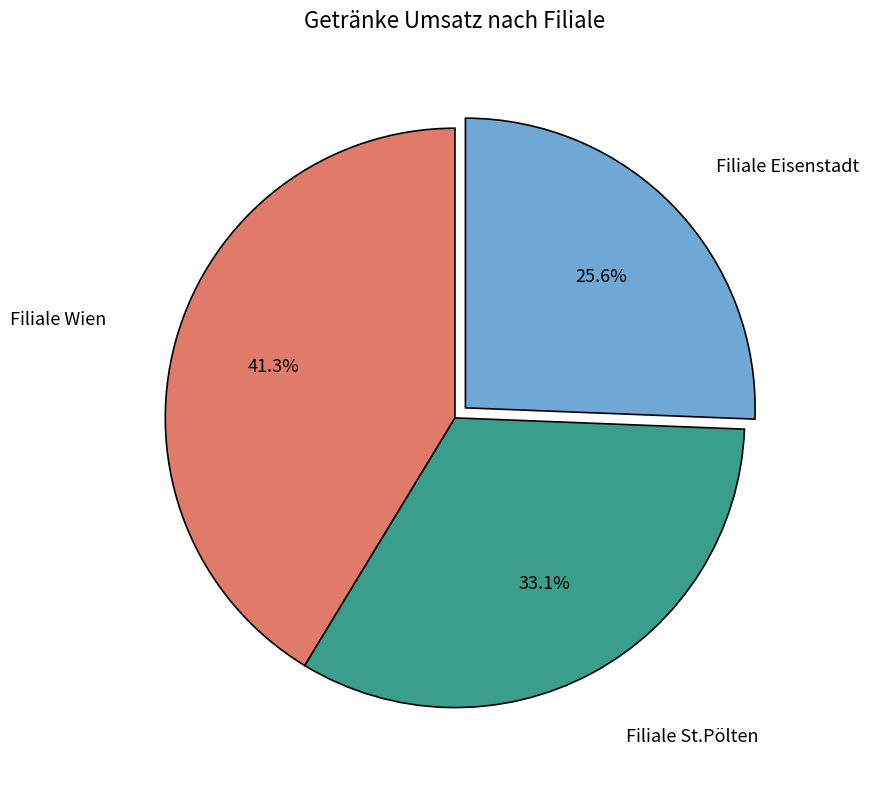

How many slices are in this pie chart?

3